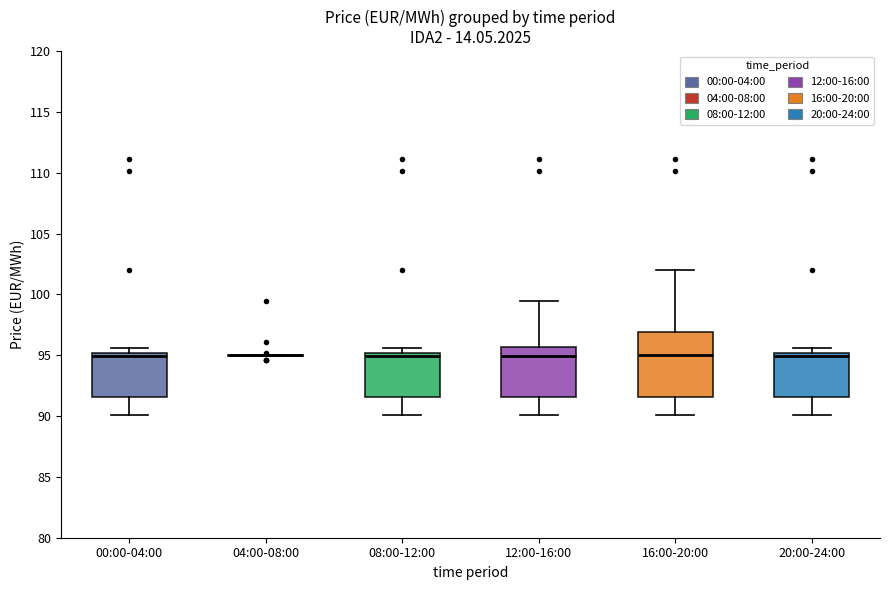

Reading left to right, read every box against the y-axis: the position of its median line, the range the box covers, and the ends of its whiskers. The values are not printed on the chart, so give them approximately, as read against the axis.

00:00-04:00: median 95.0 (just below the box's upper edge), box 91.5 to 95.0, whiskers 90.0 to 95.5
04:00-08:00: box collapsed to a line at 95.0, whiskers 95.0 to 95.0
08:00-12:00: median 95.0 (just below the box's upper edge), box 91.5 to 95.0, whiskers 90.0 to 95.5
12:00-16:00: median 95.0, box 91.5 to 95.5, whiskers 90.0 to 99.5
16:00-20:00: median 95.0, box 91.5 to 97.0, whiskers 90.0 to 102.0
20:00-24:00: median 95.0 (just below the box's upper edge), box 91.5 to 95.0, whiskers 90.0 to 95.5